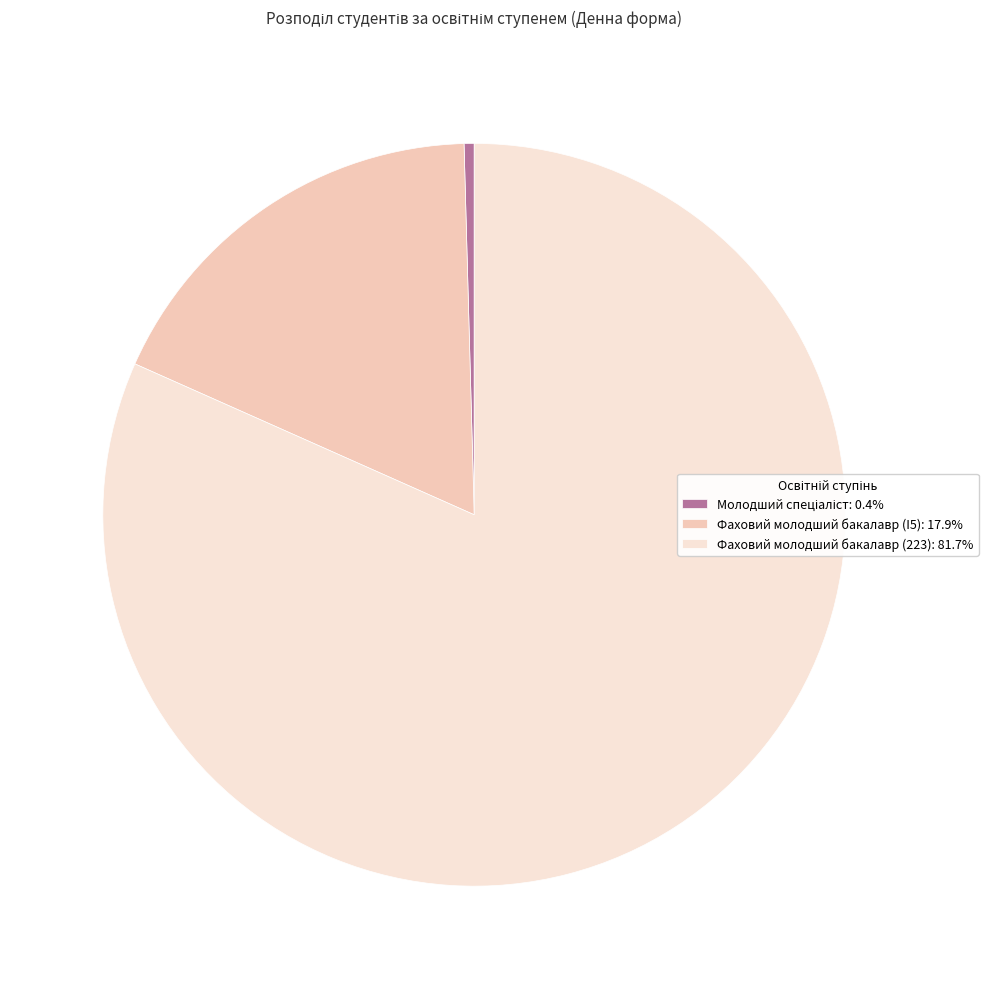

Does Фаховий молодший бакалавр (223): 81.7% represent more than half of the total?

Yes